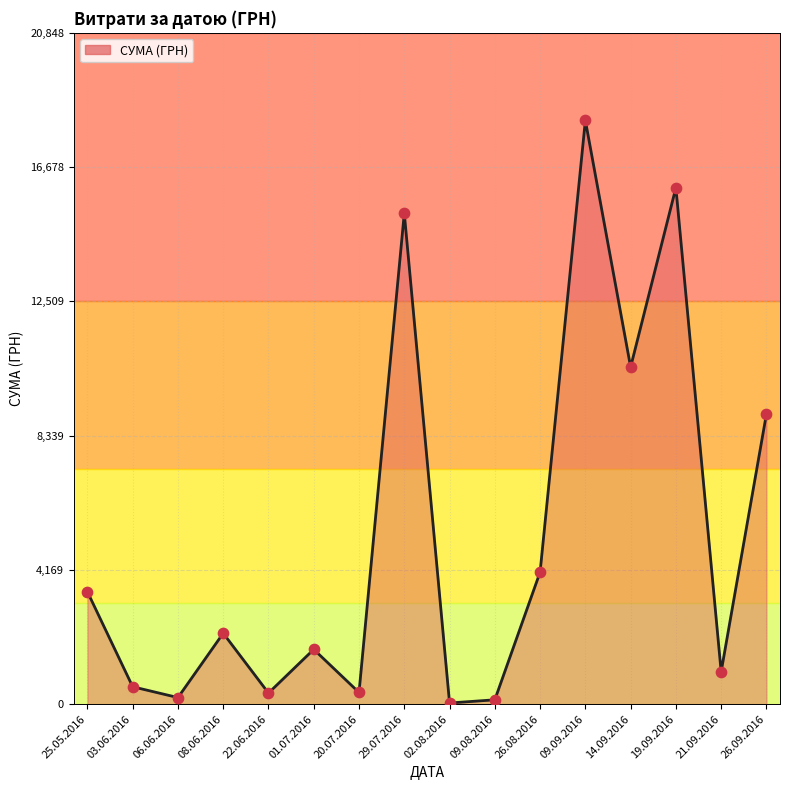

Between 09.08.2016 and 01.07.2016, which is larger?

01.07.2016